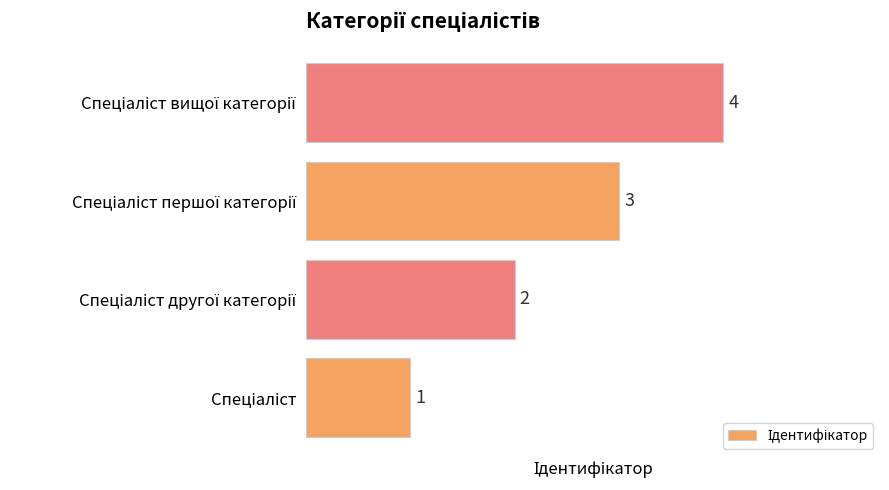

What is the difference between the maximum and minimum values?

3